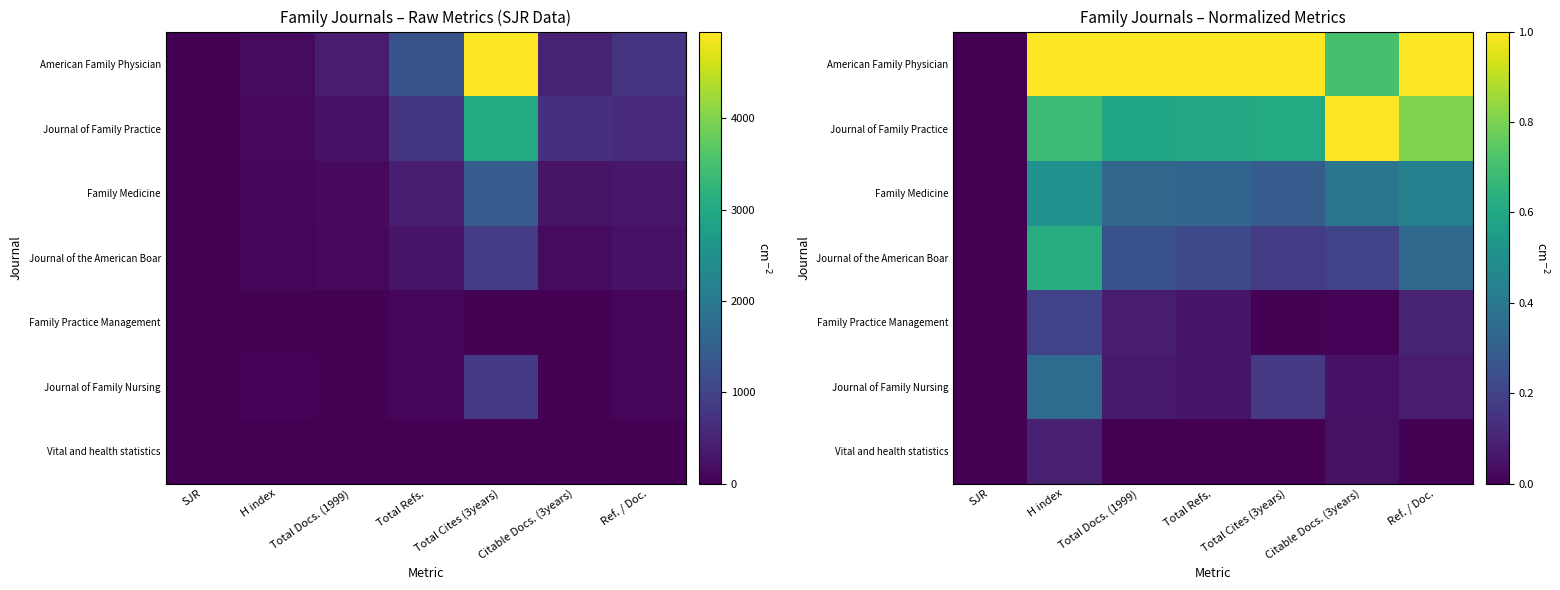

Count the number of categories in the chart.

7